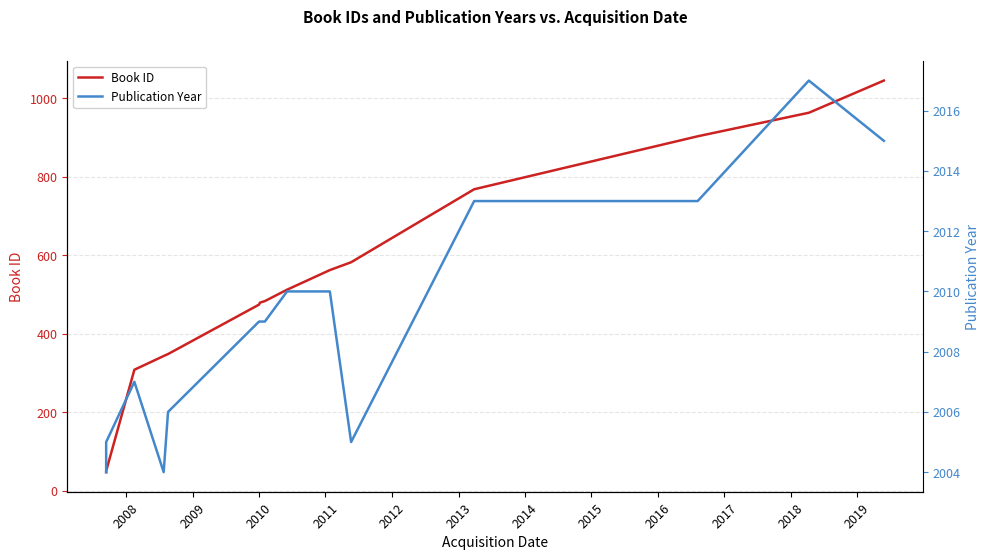

What is the minimum value shown in the chart?

47